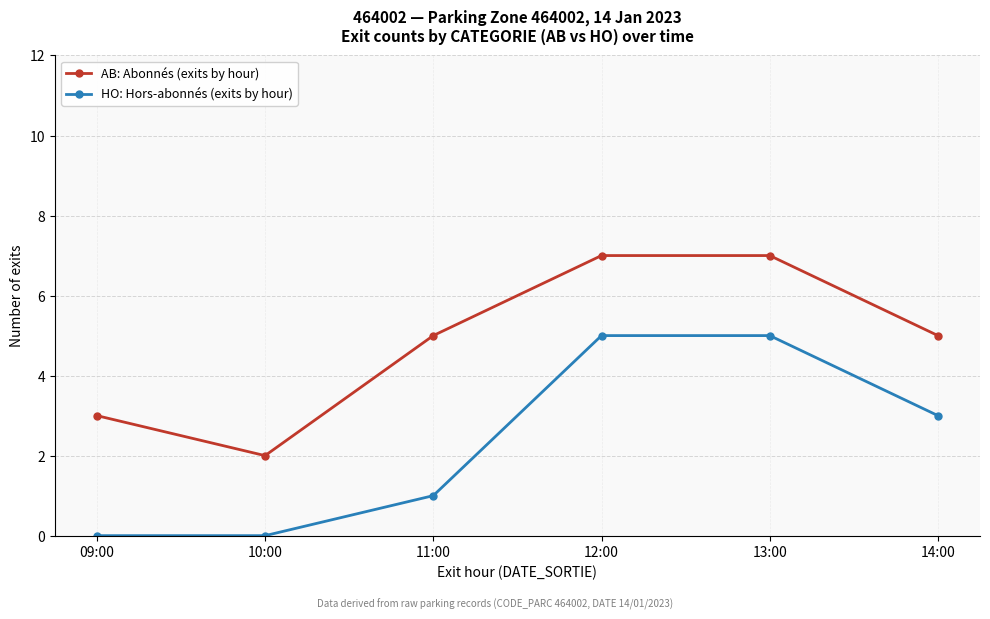

What is the value of the AB: Abonnés (exits by hour) point at the 4th from the left?

7